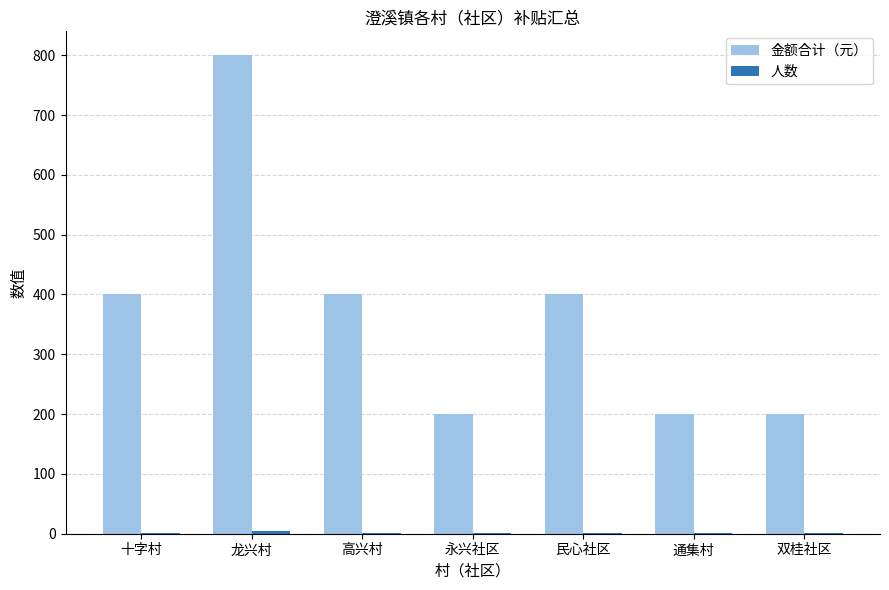

True or false: 金额合计（元） has a value of 400 at 高兴村.

True